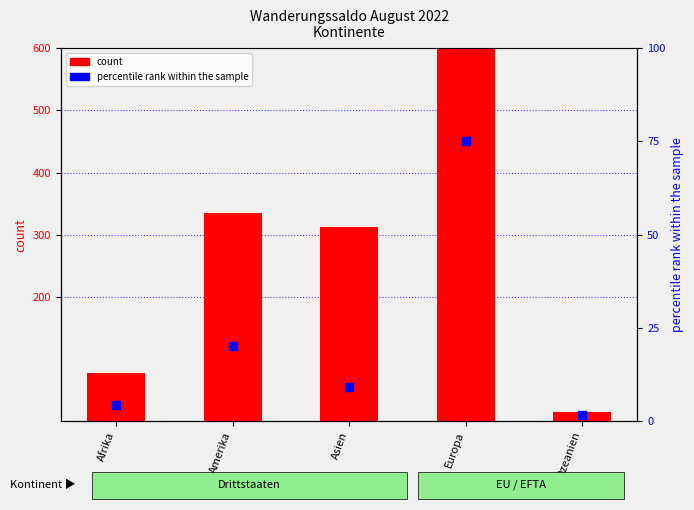

Which series reaches the maximum Y coordinate?

count